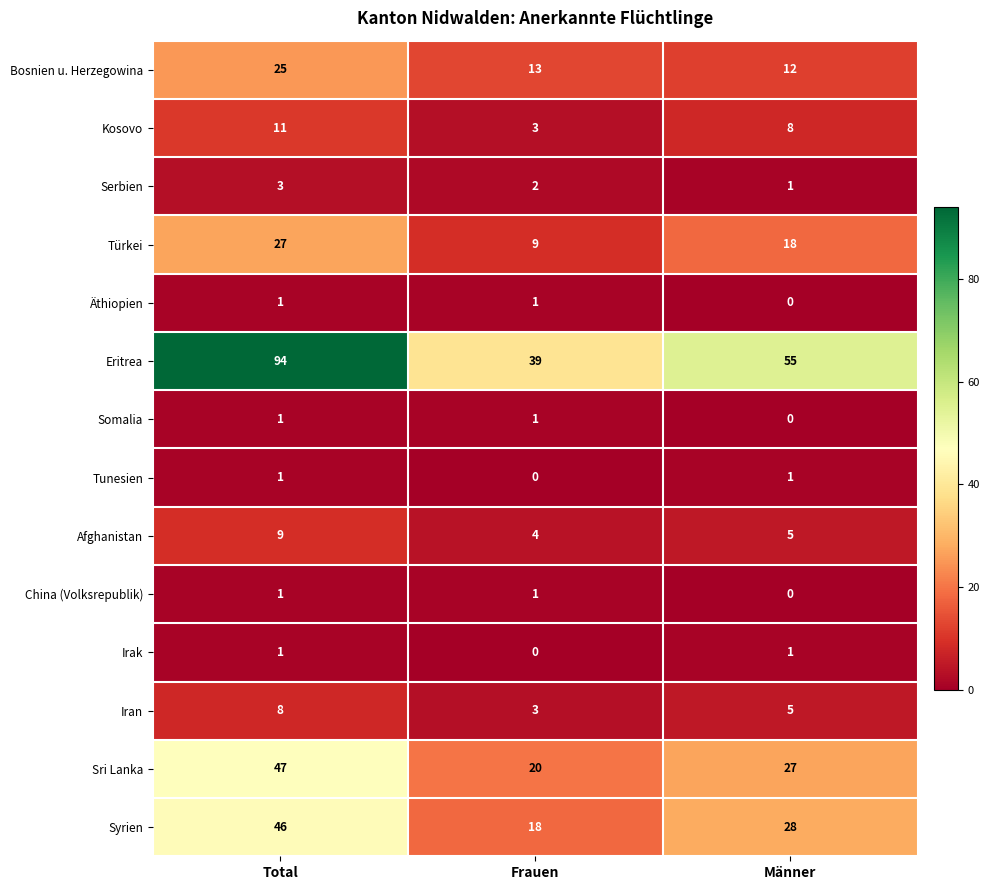

How many categories are shown in the chart?

3